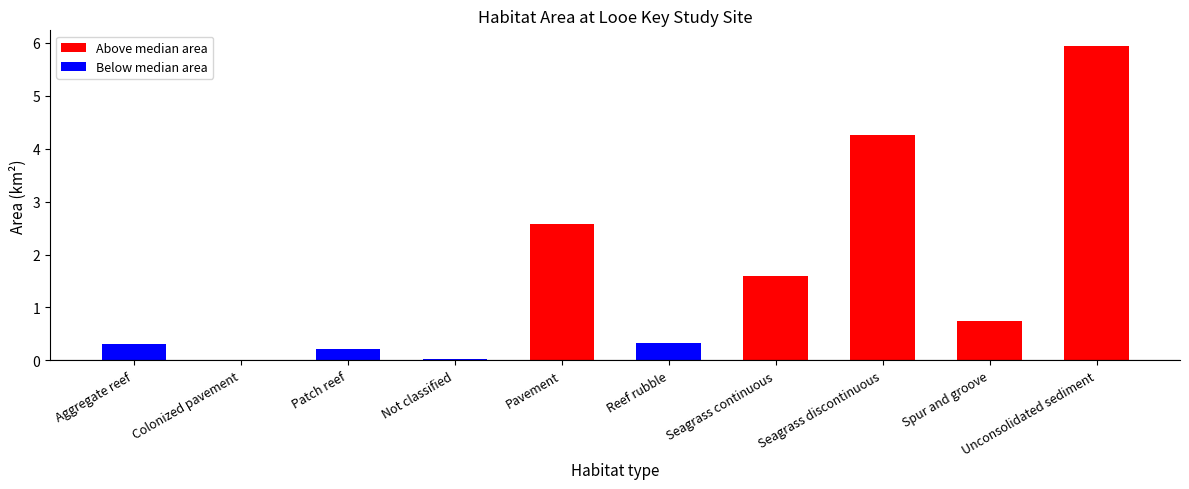

What is the average value?

1.6